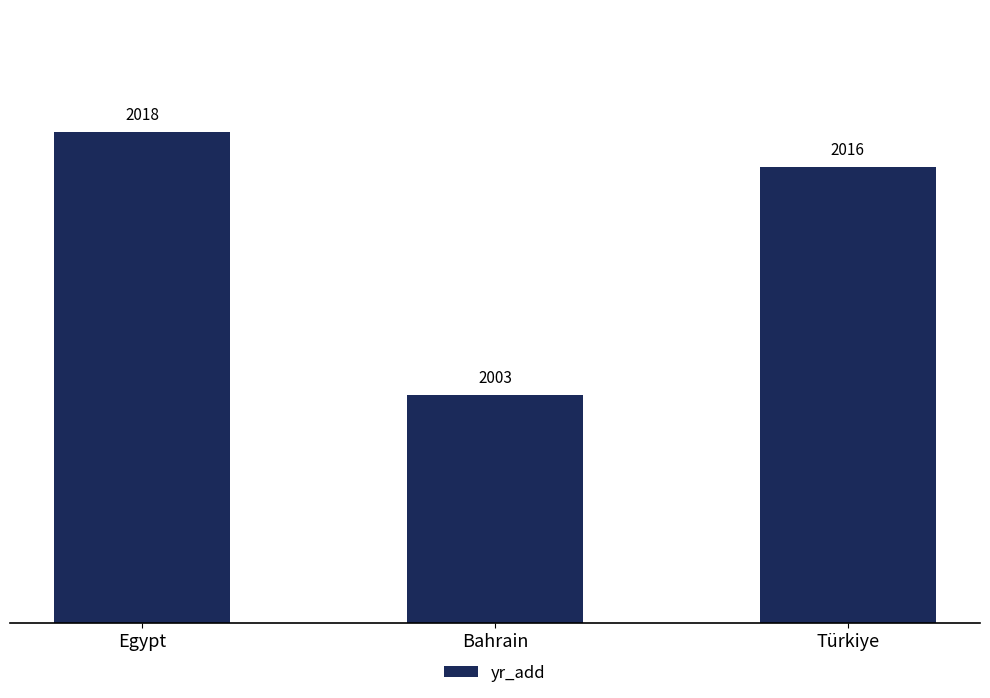

Reading right to left, extract all data points from this chart.

2016	2003	2018